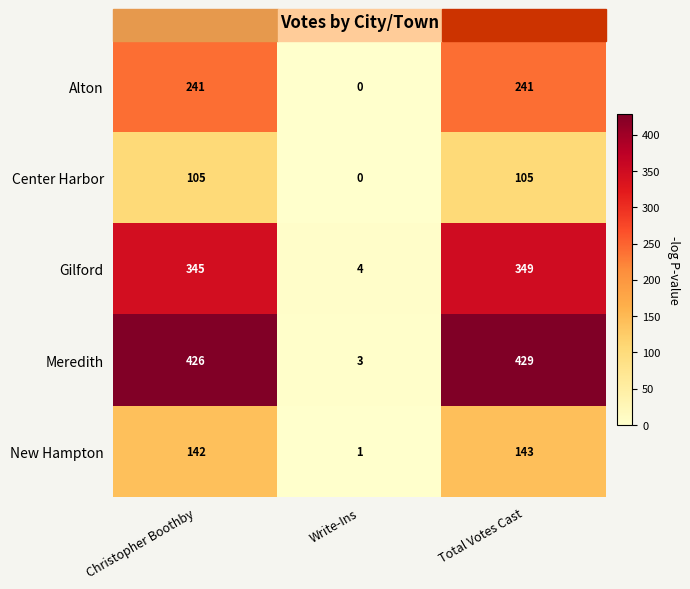

True or false: Alton has a value of 322 at Total Votes Cast.

False